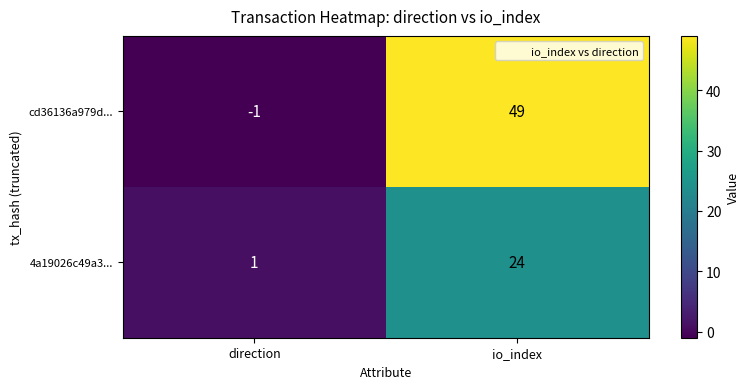

True or false: 4a19026c49a3... has a value of 2 at direction.

False